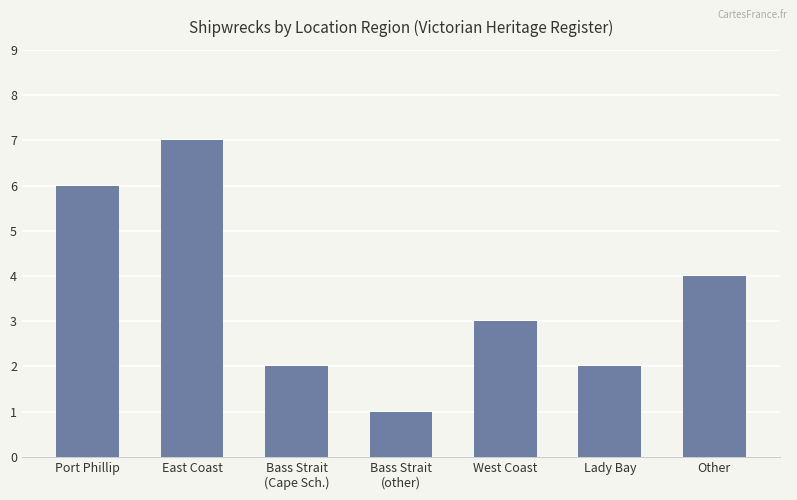

Count the values in the range 2 to 6.

5